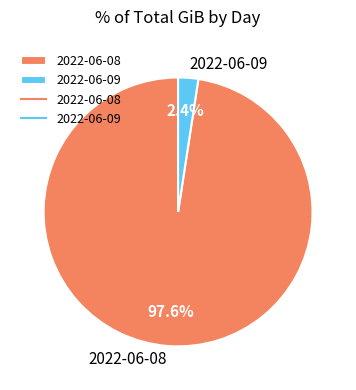

How many slices are in this pie chart?

2